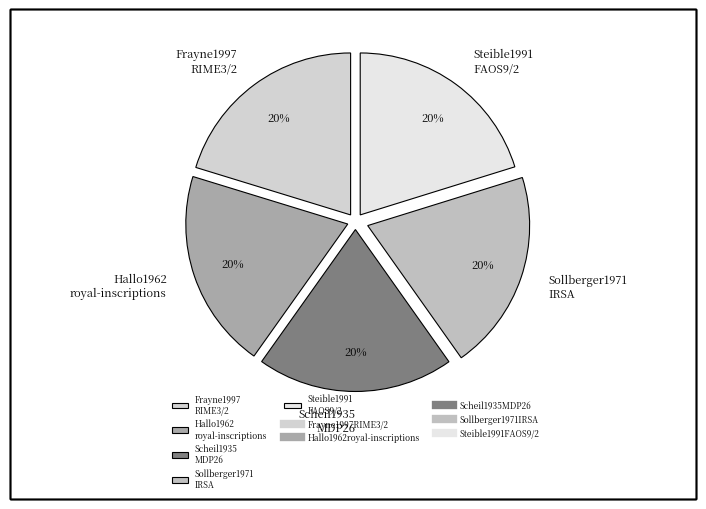

Count the number of slices in the pie.

5